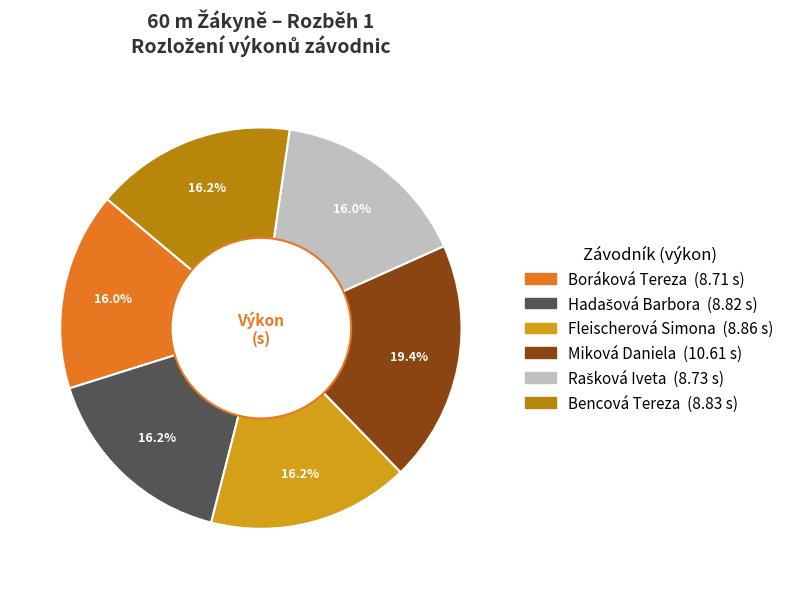

To the nearest percent, what portion does Boráková Tereza represent?

16%